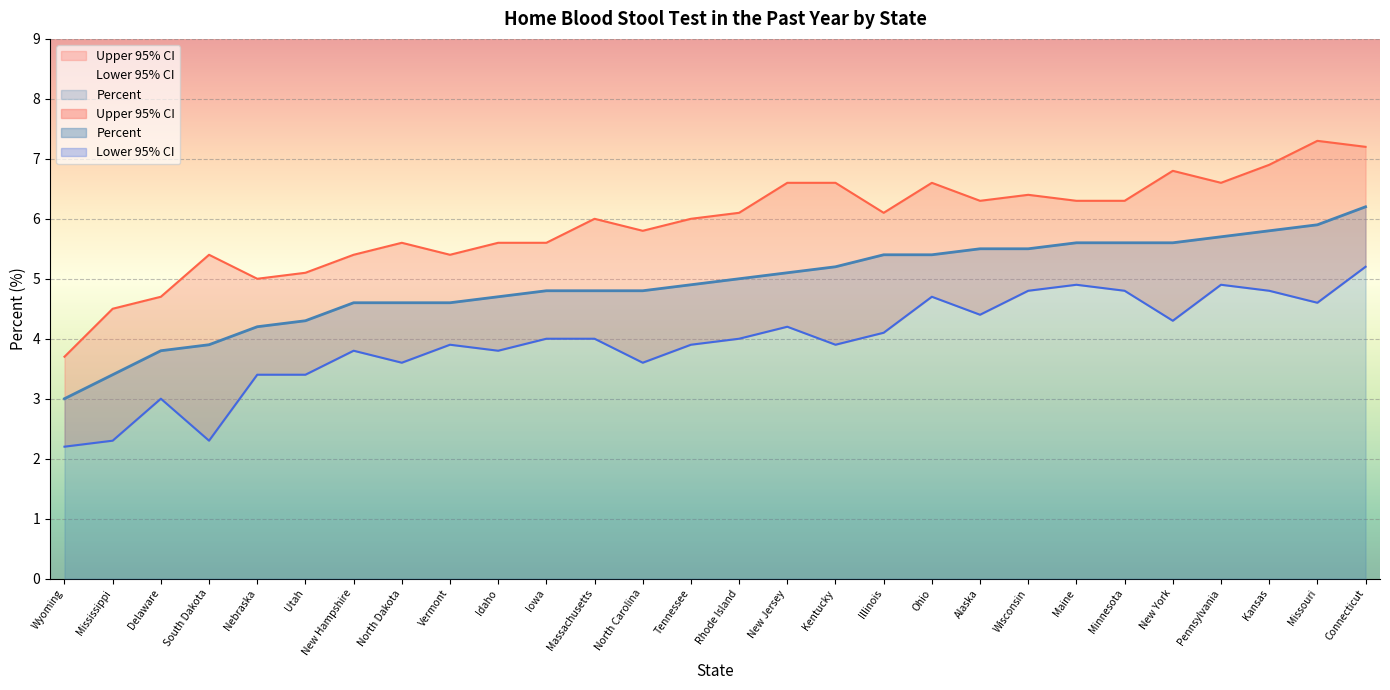

What is the minimum value for Percent?

3.0